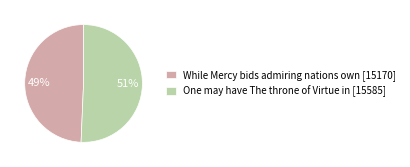

Which slice is the largest?

One may have The throne of Virtue in